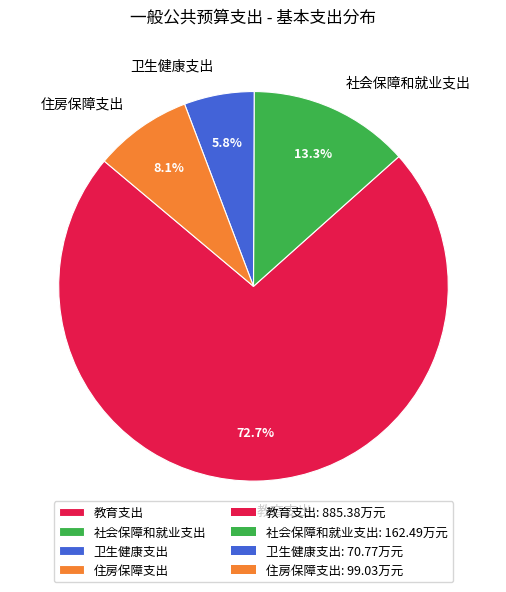

Which slice is the largest?

教育支出